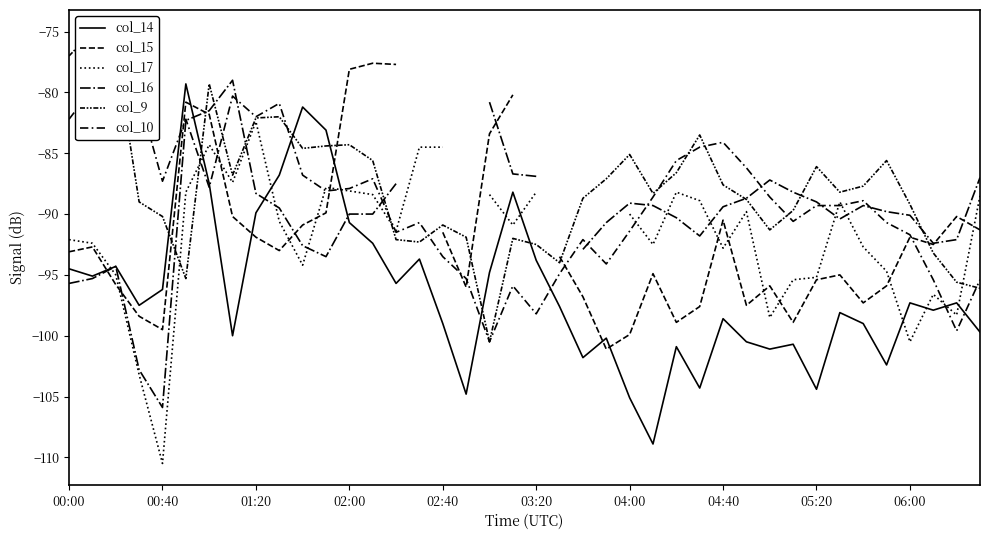

What is the maximum value for col_14?

-79.3